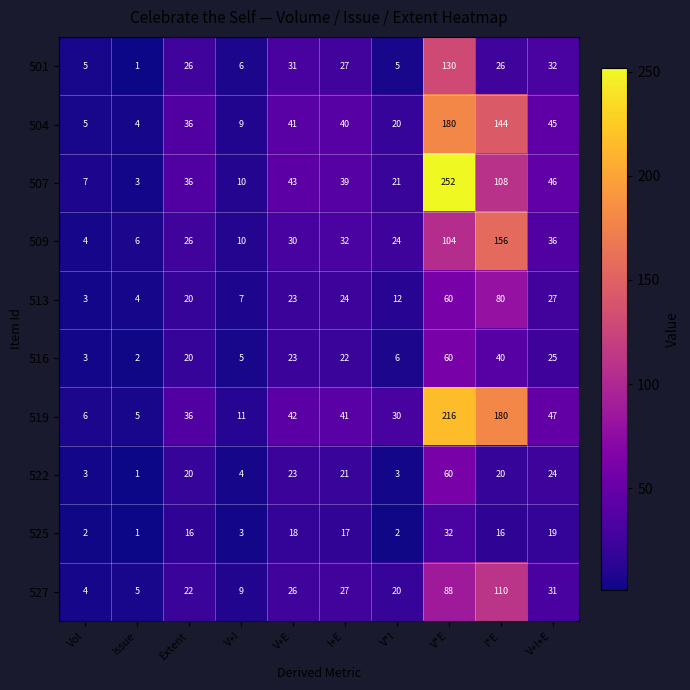

What is the spread (max minus min) of values at I*E?

164